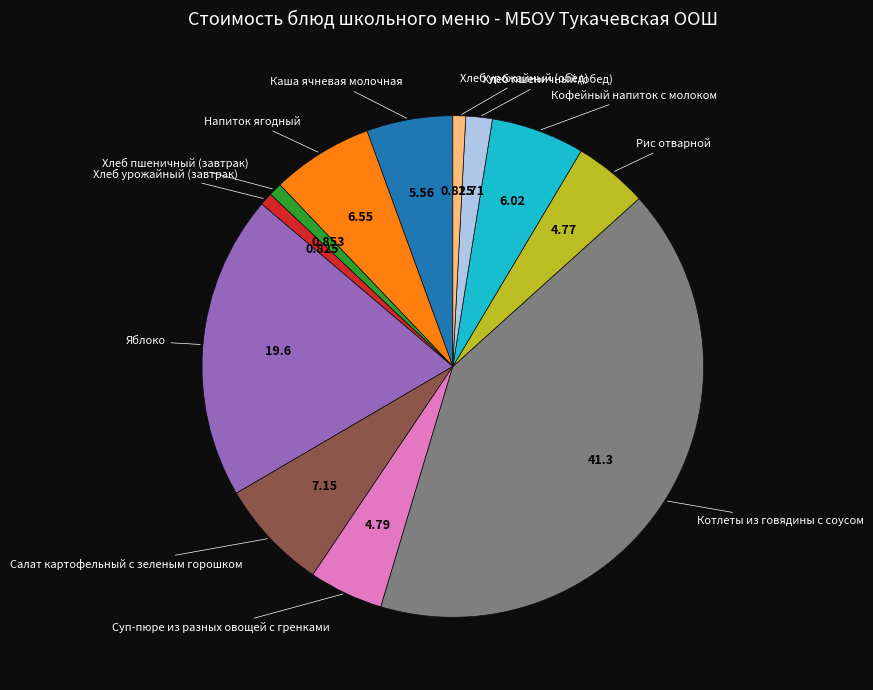

Is there a majority slice in this chart?

No